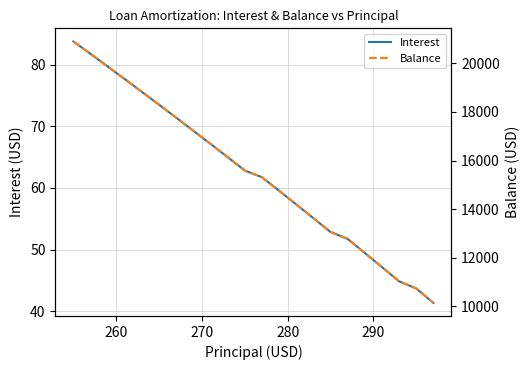

True or false: Interest has more than 1 interior local peaks.

False